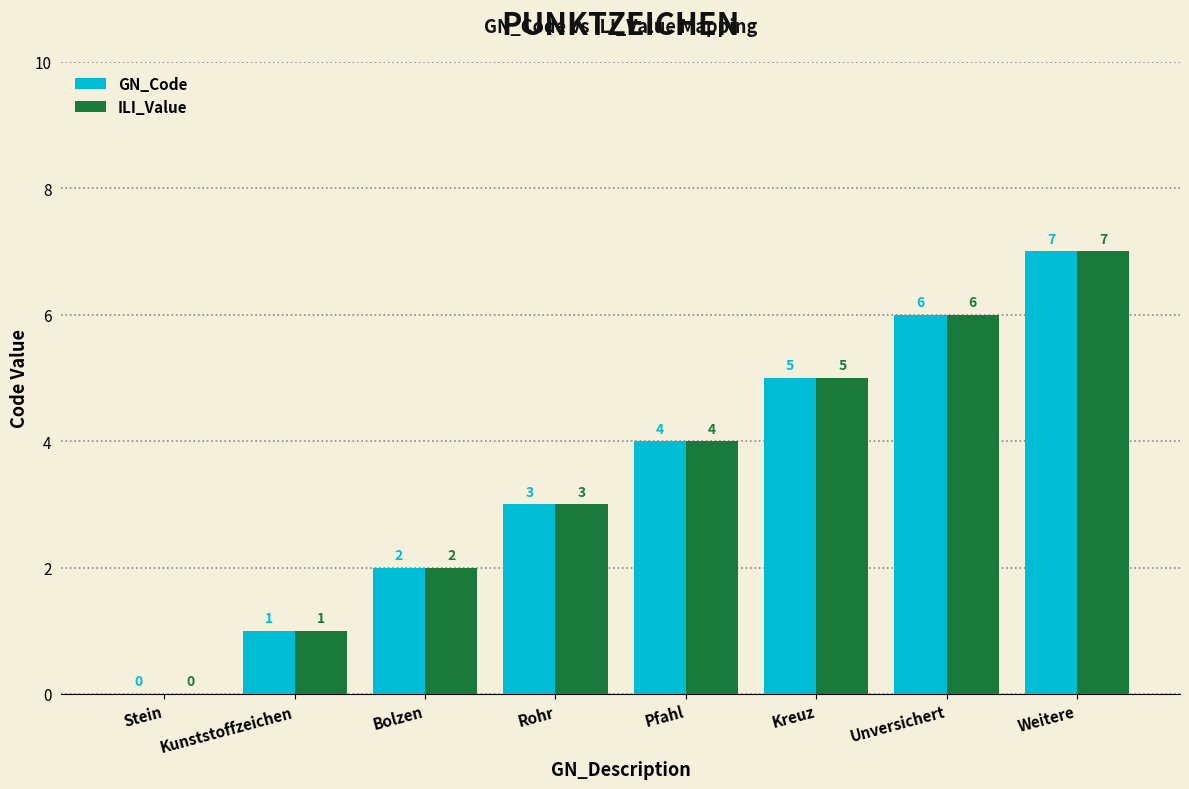

What is the total value across all series at Kreuz?

10